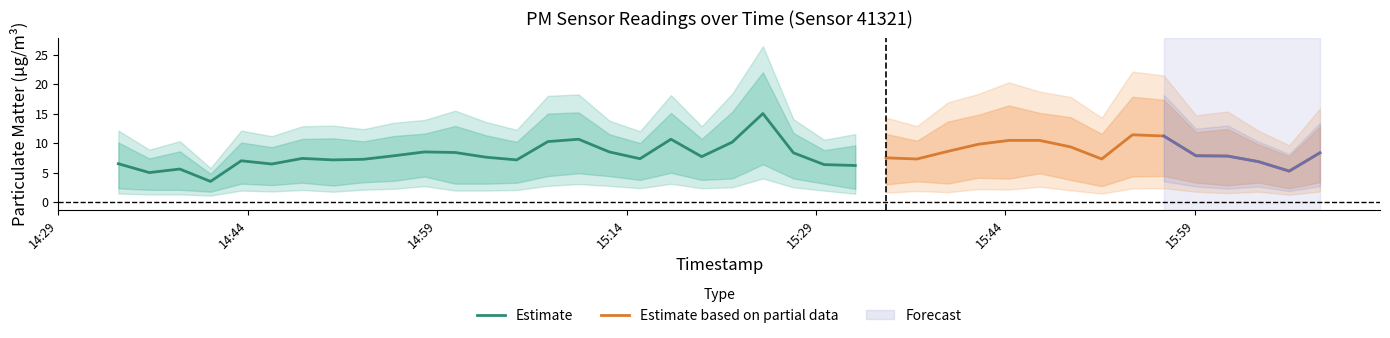

Which has a higher value, 36 or 3?

36